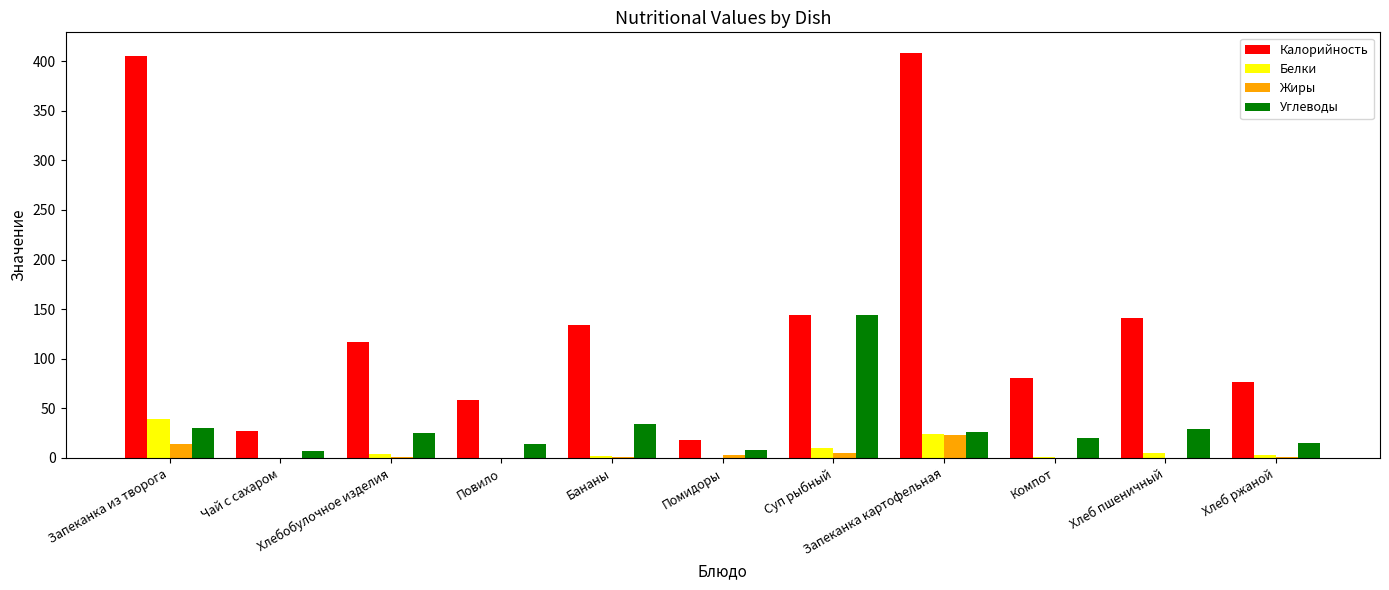

What is the sum of all Углеводы values?

352.6